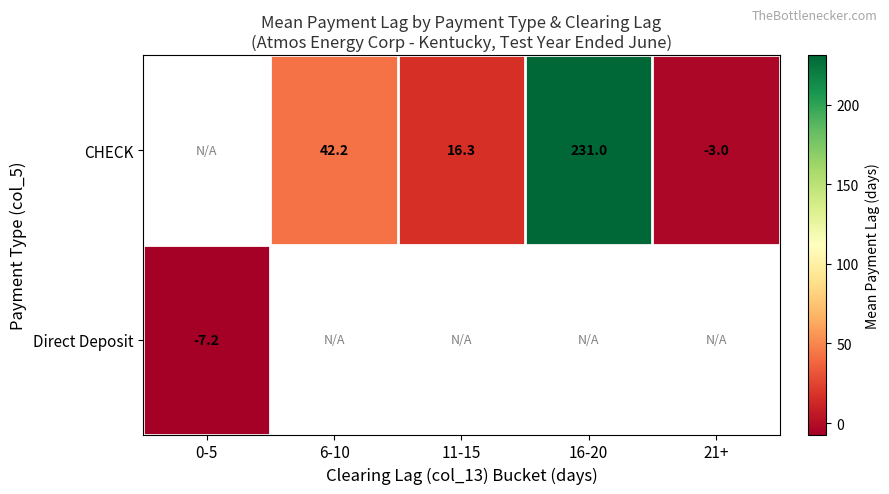

Which label corresponds to the largest value in the chart?

16-20